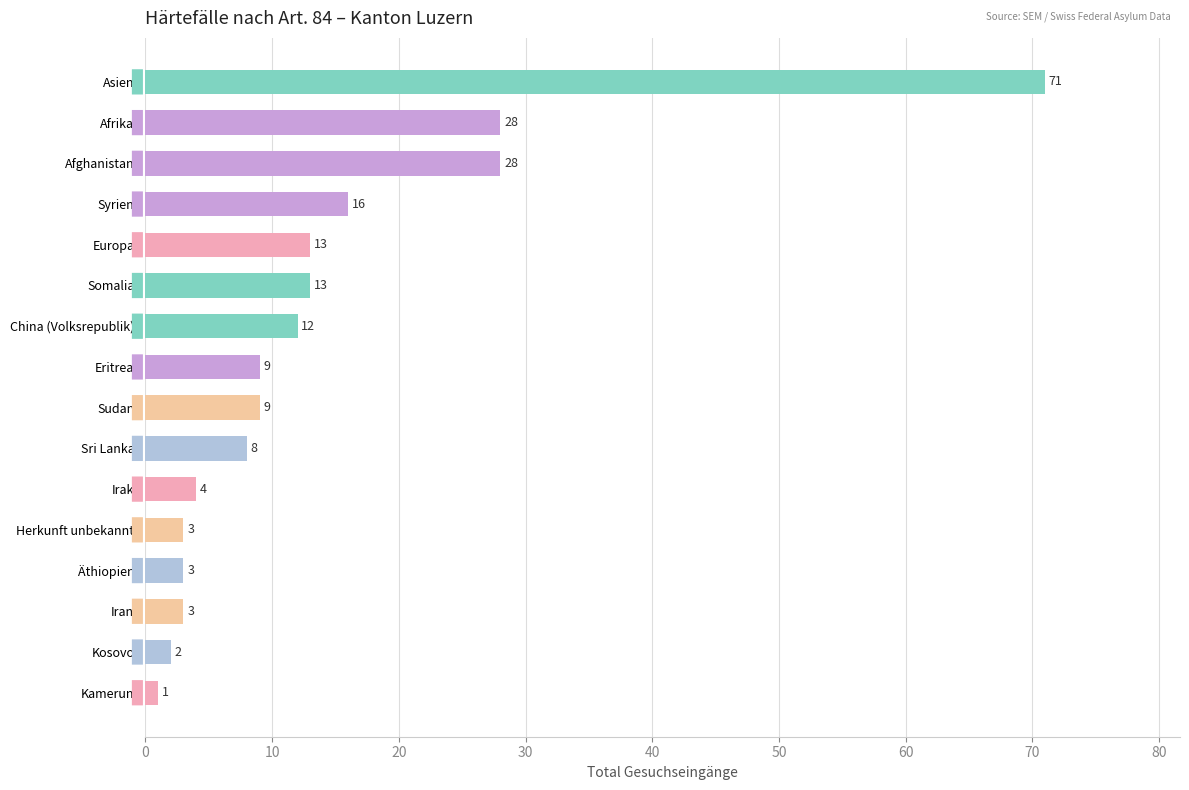

The chart shows a value of 8 at Sri Lanka. True or false?

True